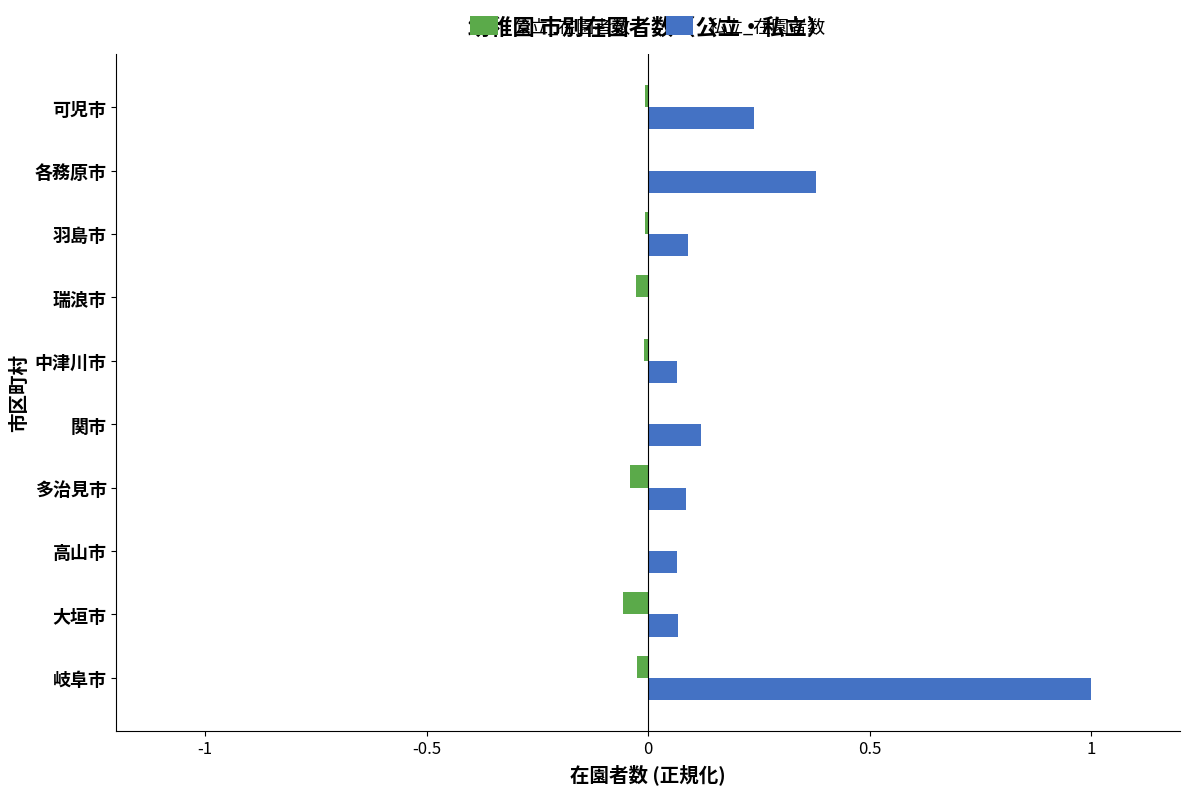

At which category is the sum across all series the highest?

岐阜市